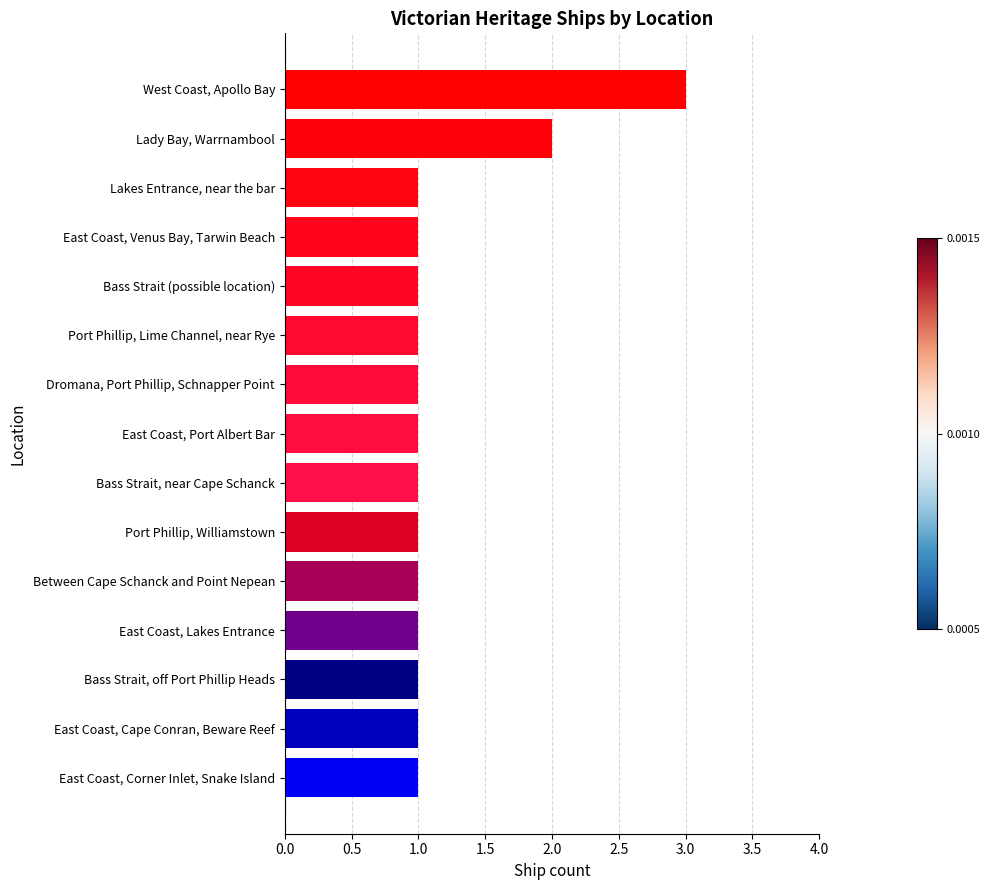

What is the difference between the maximum and minimum values?

2